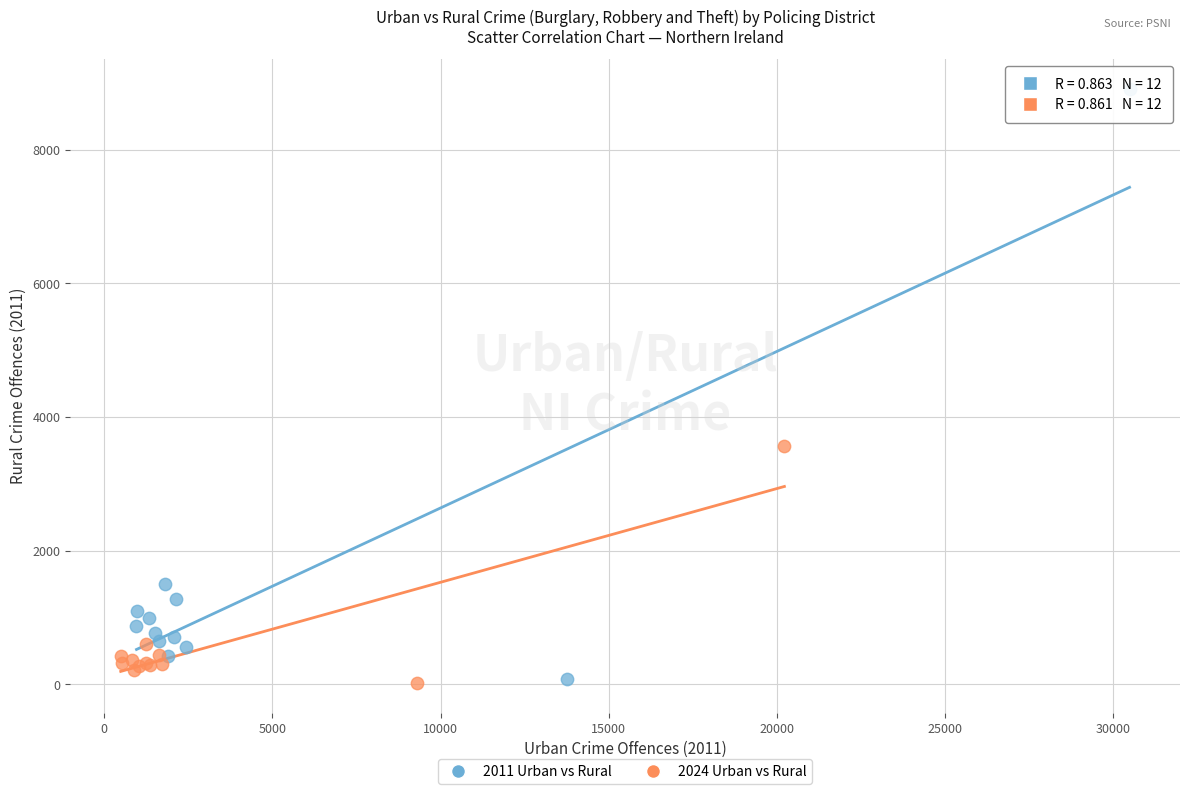

Which series has the largest Y range (max minus min)?

2011 Urban vs Rural